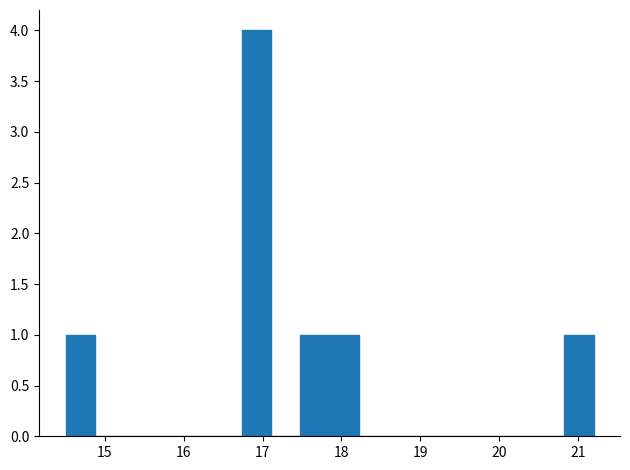

Read against the x-axis, roughly where is the centre of the tallest bar?

16.9